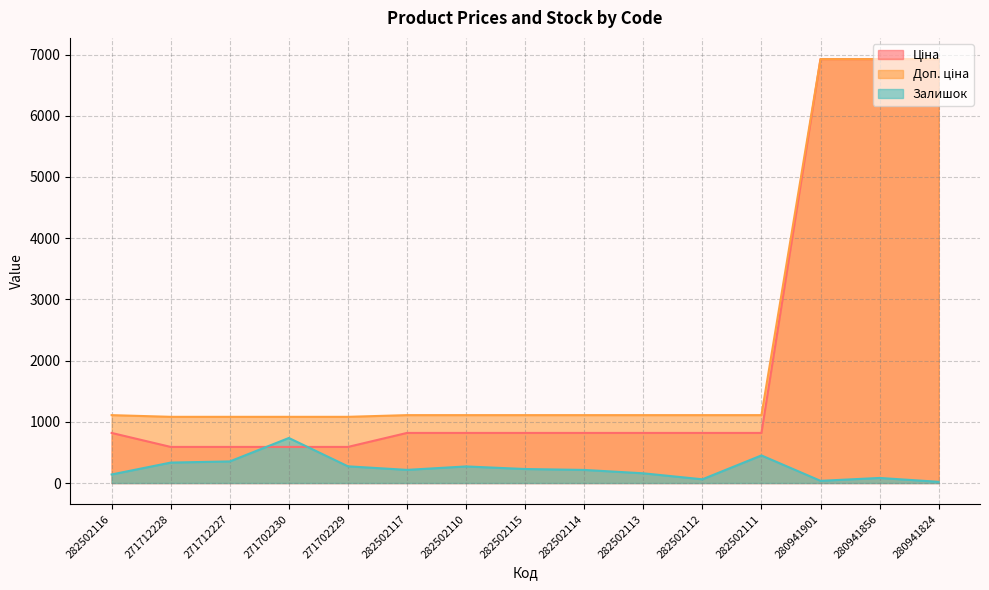

Read the Ціна value at 282502112.

818.5